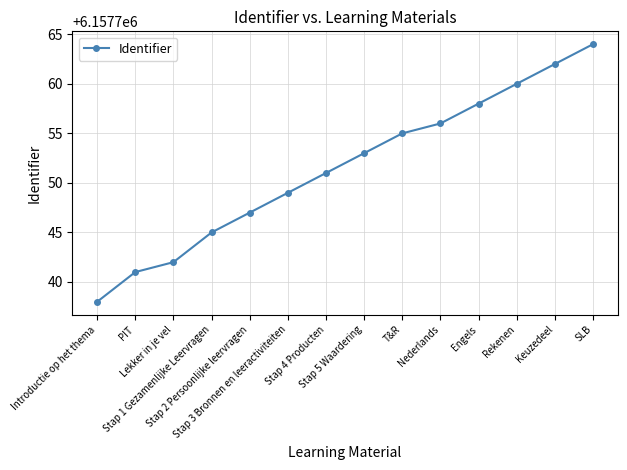

What position from the left is Stap 4 Producten?

7